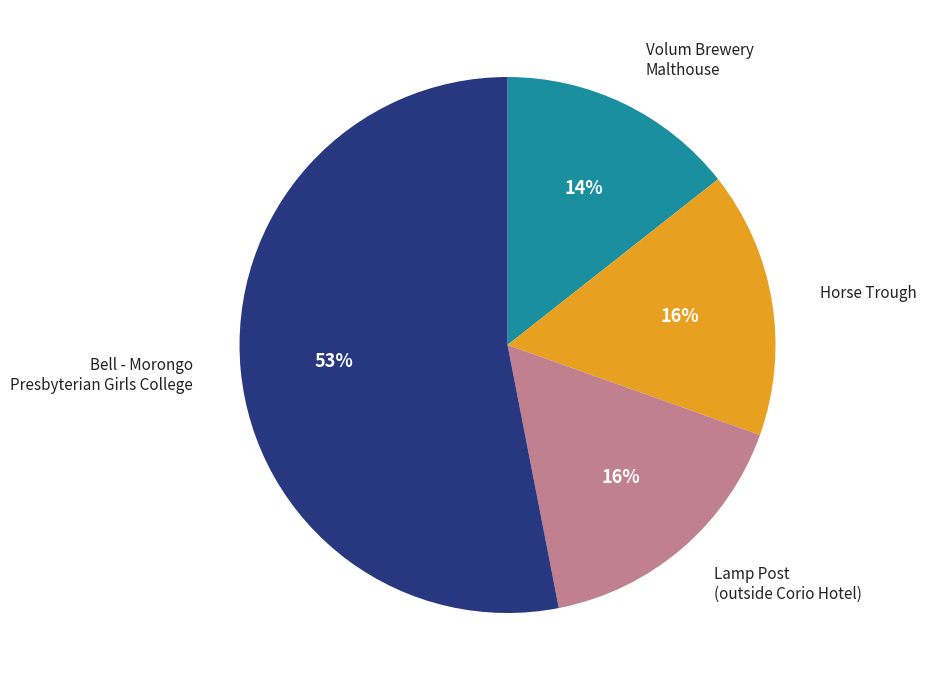

The Horse Trough slice represents 16% of the pie. True or false?

True